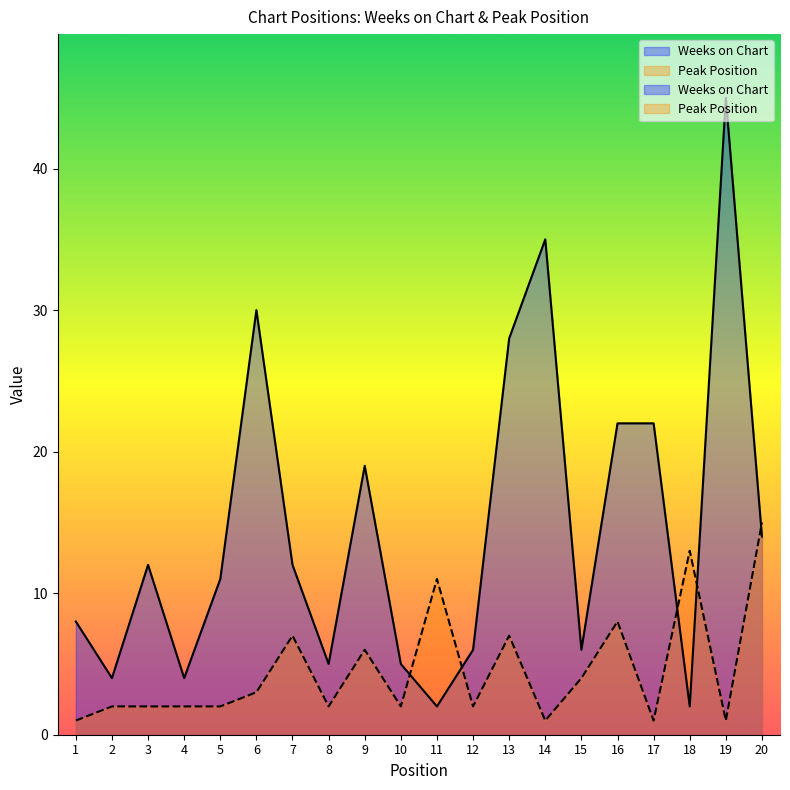

What is the maximum value shown in the chart?

45